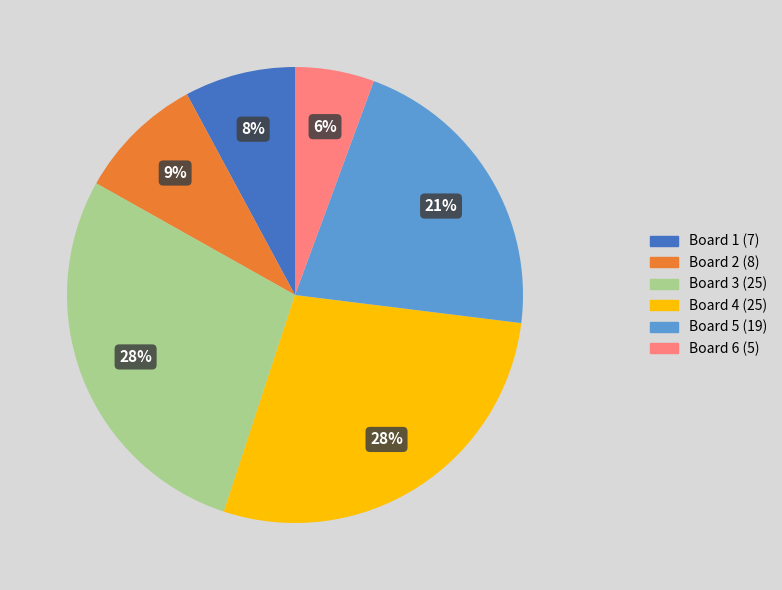

What percentage is the Board 3 slice, to the nearest percent?

28%